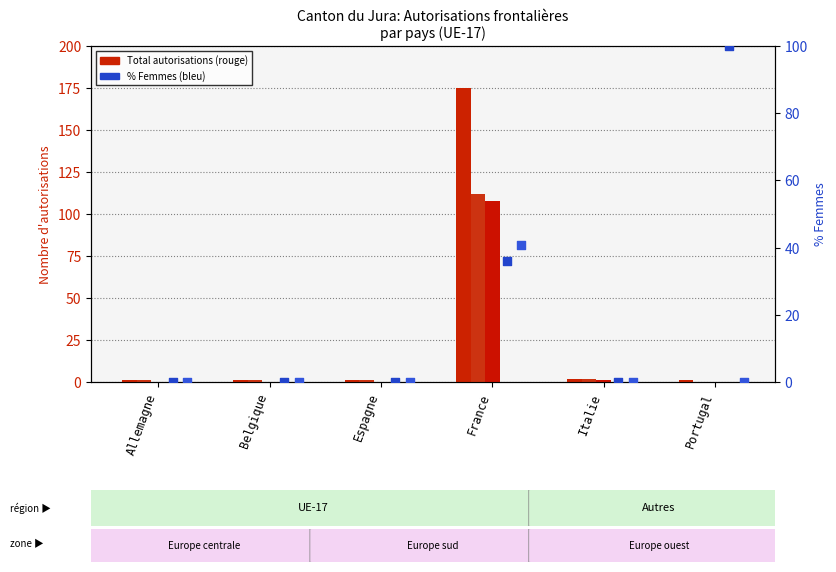

Is the value of % Femmes at Allemagne greater than the value of Total autorisations at Belgique?

No